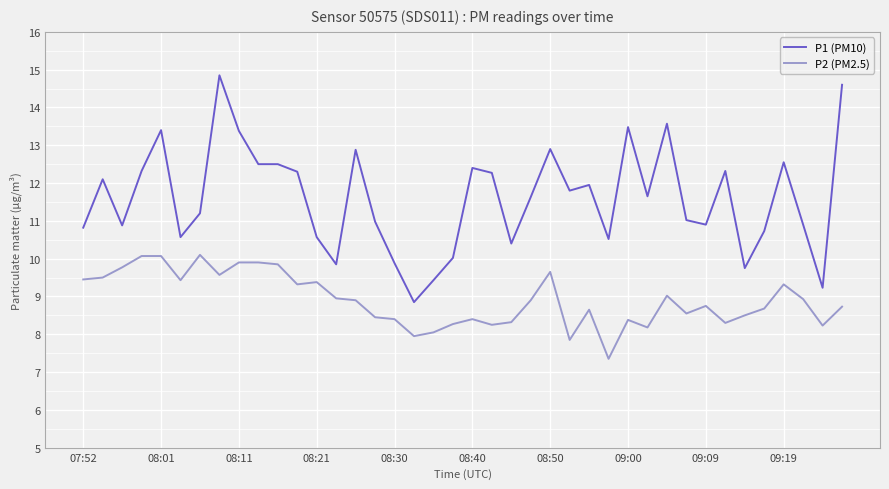

What is the highest value of the P2 (PM2.5) series?

10.1